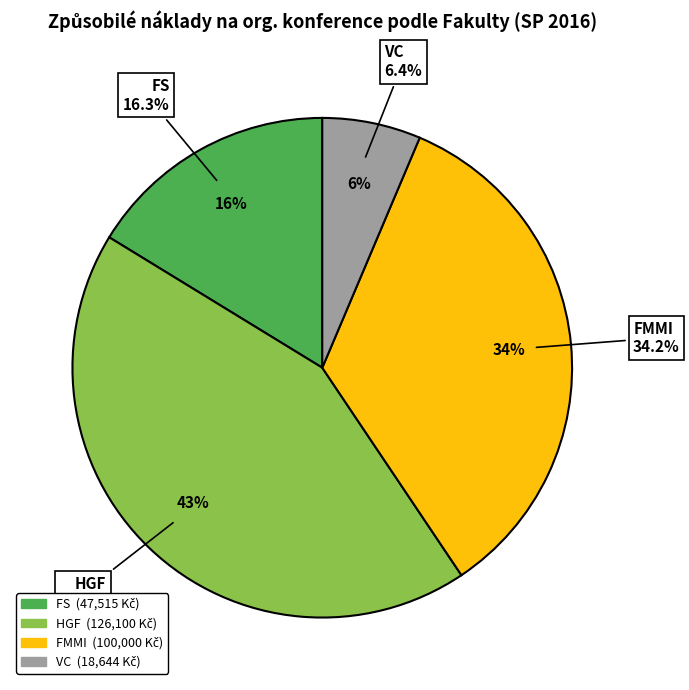

Which slice is the largest?

HGF